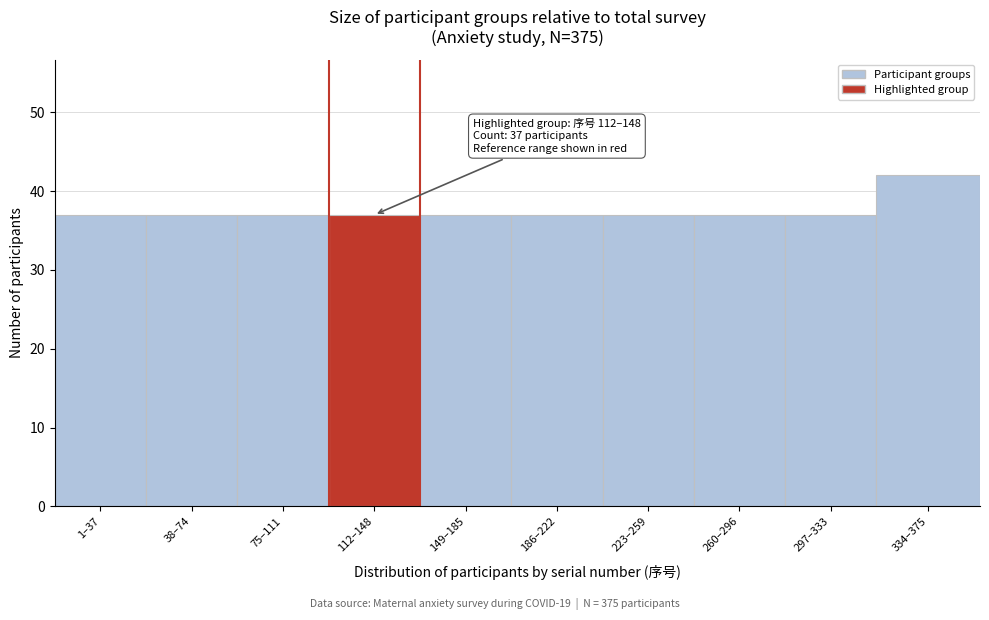

Reading right to left, list all the values displayed in this chart.

42	37	37	37	37	37	37	37	37	37